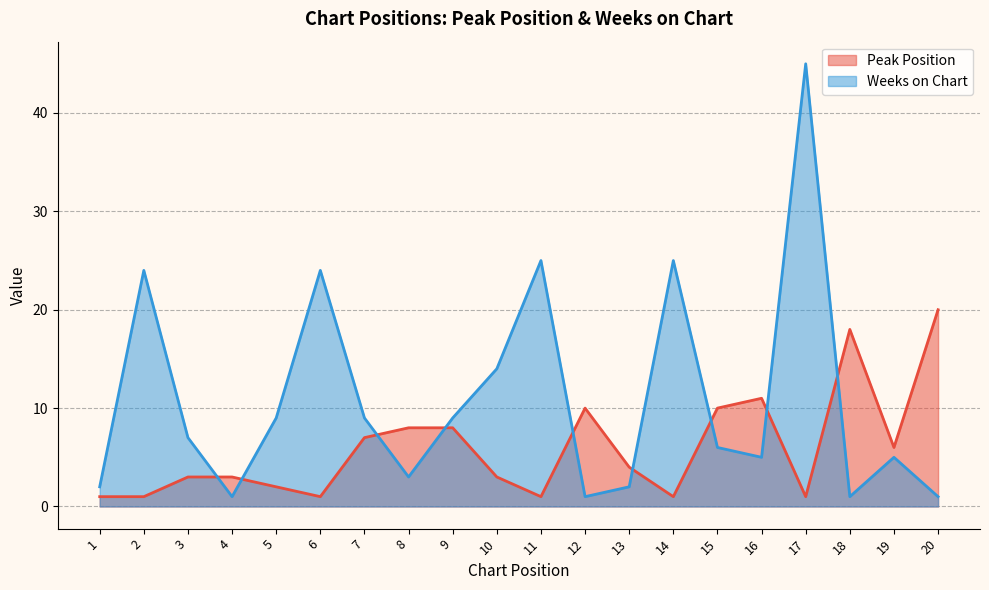

What is the difference between the highest and lowest values at 8?

5